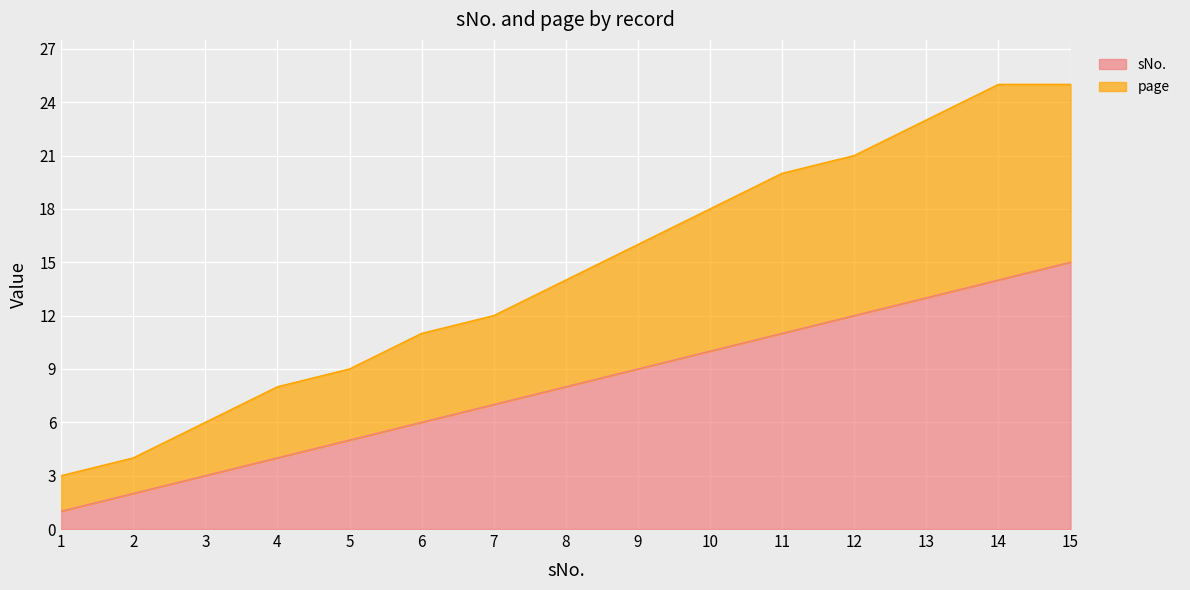

Which has a higher value, 1 or 4?

4